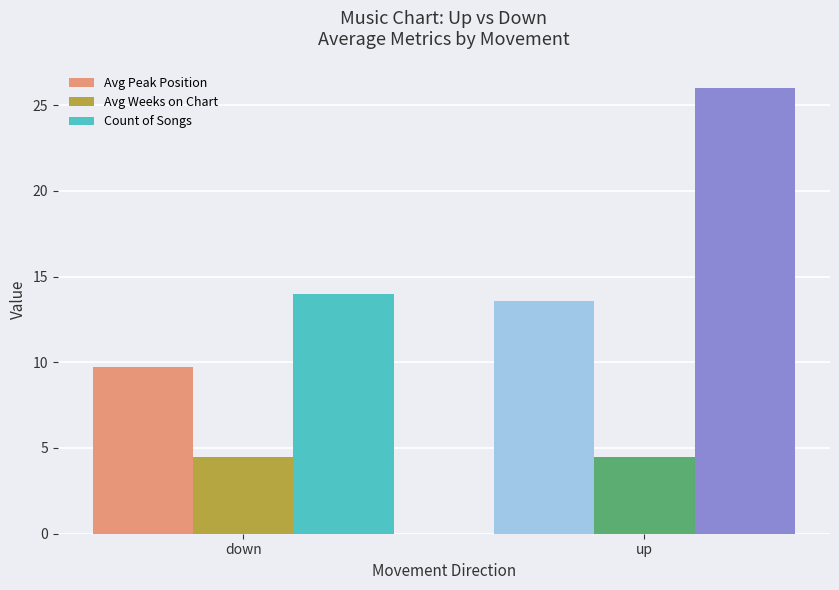

What is the average value of the Count of Songs series?

20.0